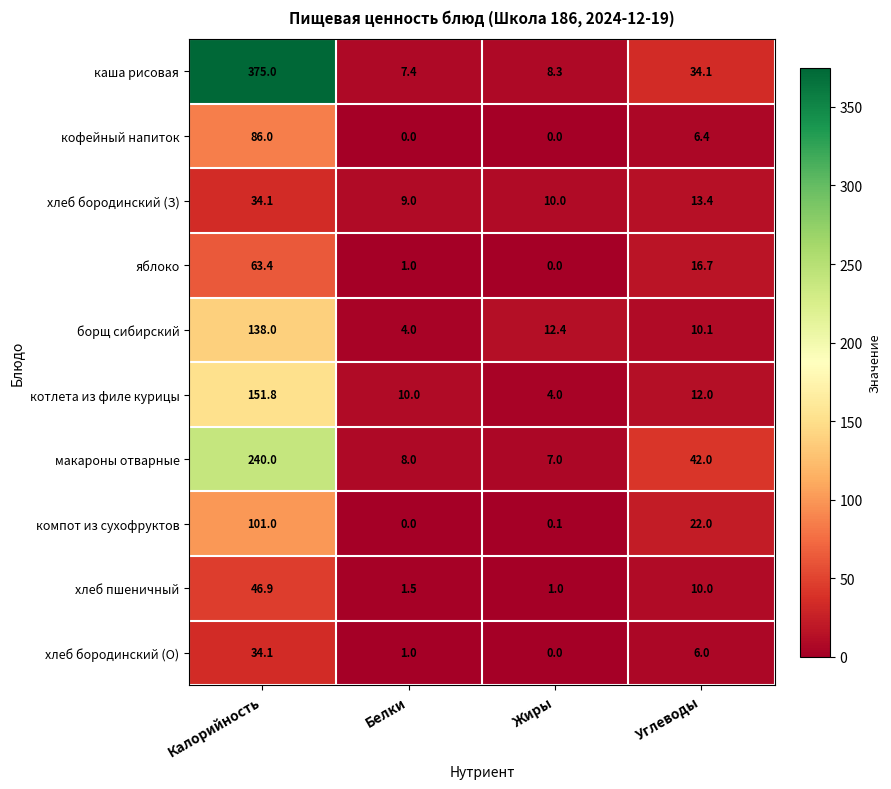

What is the average value of the каша рисовая series?

106.2